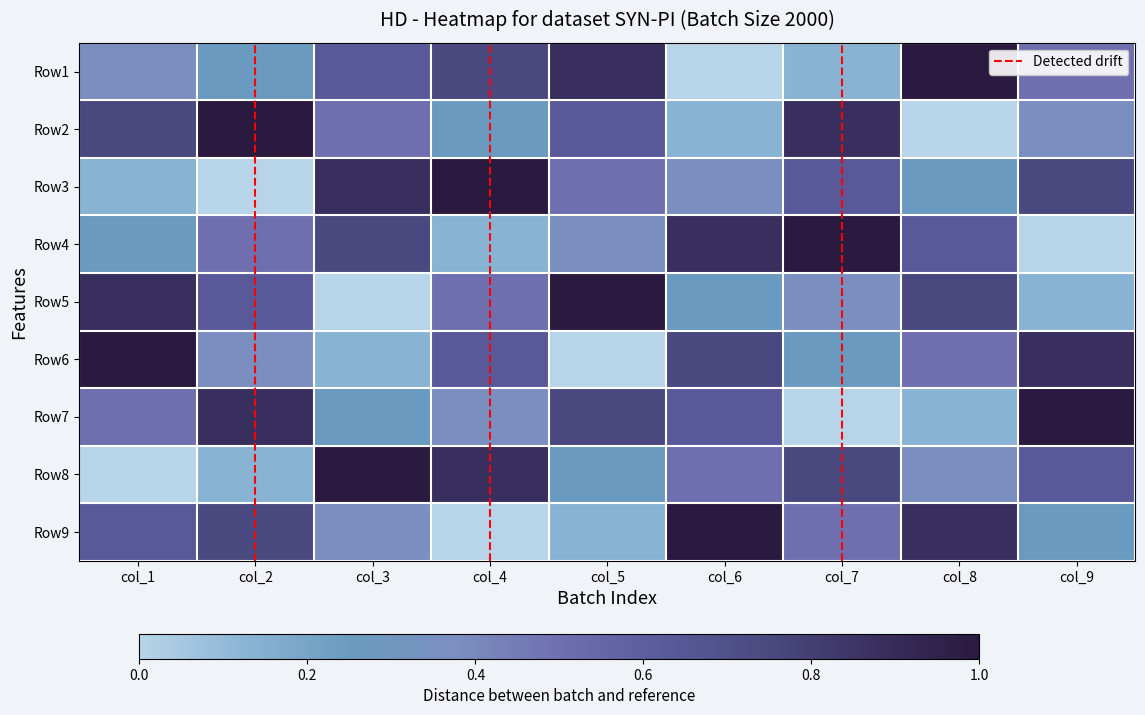

Which category has the lowest value in the Row9 series?

col_4